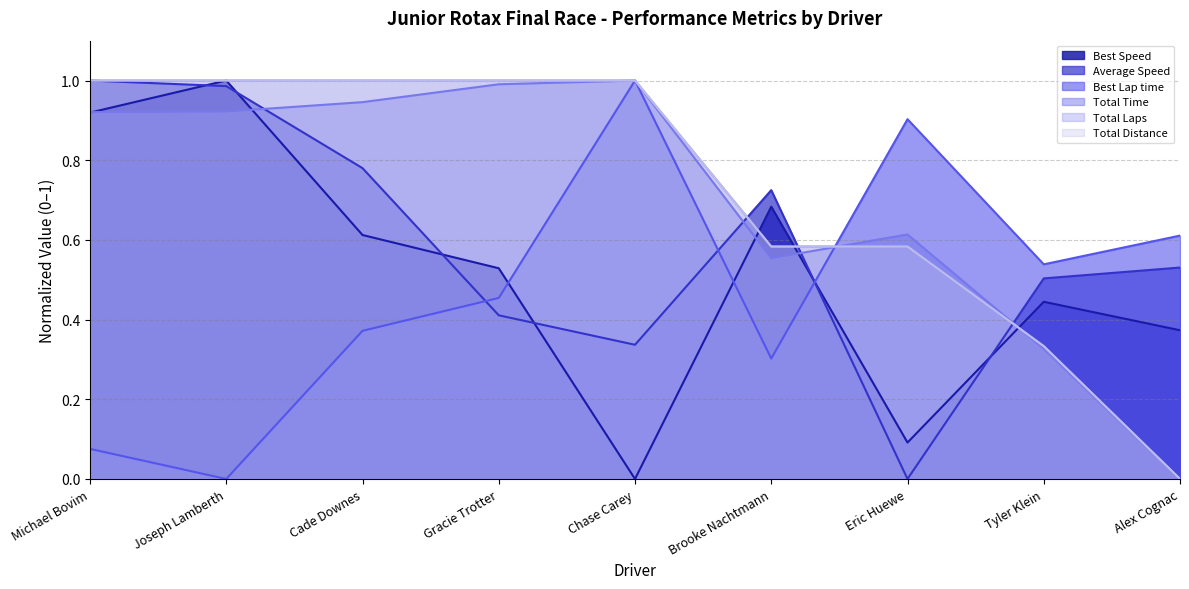

Does the chart have visible grid lines?

Yes